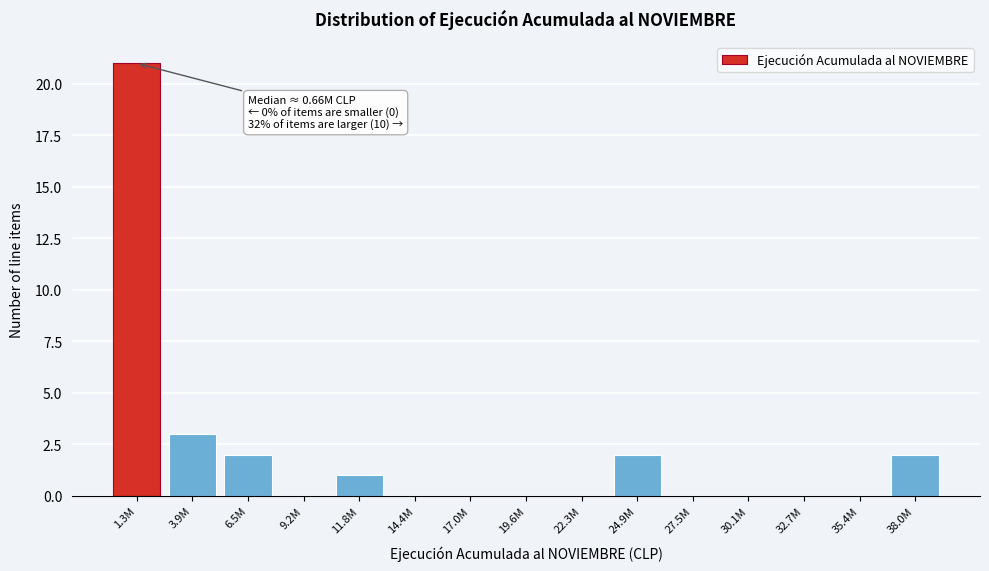

Reading left to right, extract all data points from this chart.

1.3M=21	3.9M=3	6.5M=2	9.2M=0	11.8M=1	14.4M=0	17.0M=0	19.6M=0	22.3M=0	24.9M=2	27.5M=0	30.1M=0	32.7M=0	35.4M=0	38.0M=2